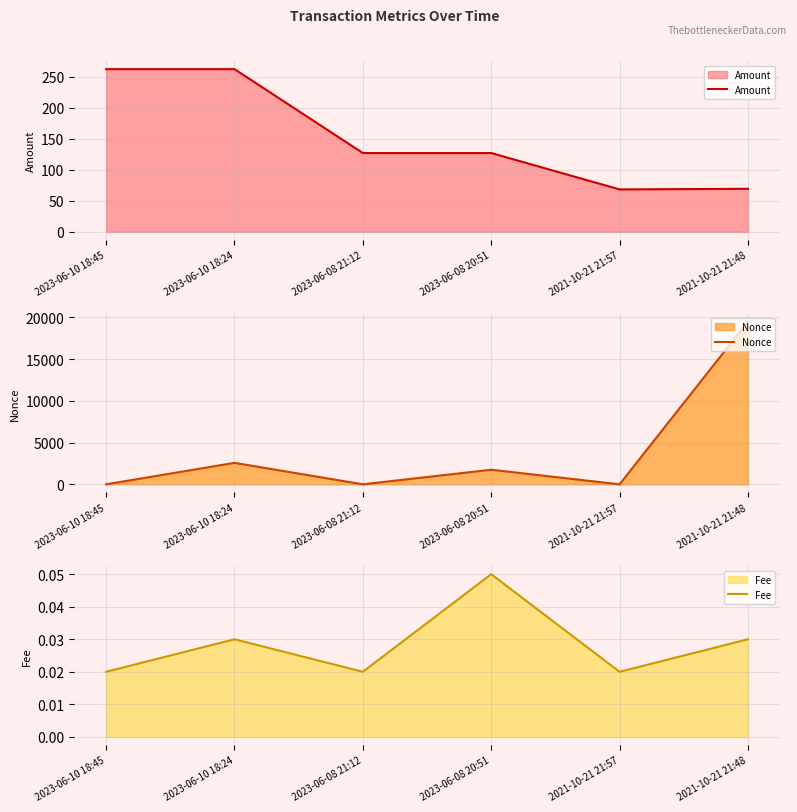

What are all the series names shown in the legend?

Amount, Nonce, Fee